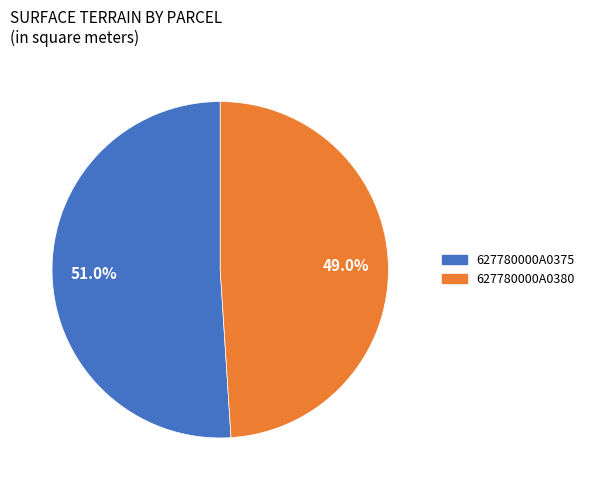

Approximately how many times larger is the value at 627780000A0375 compared to 627780000A0380?

1.0